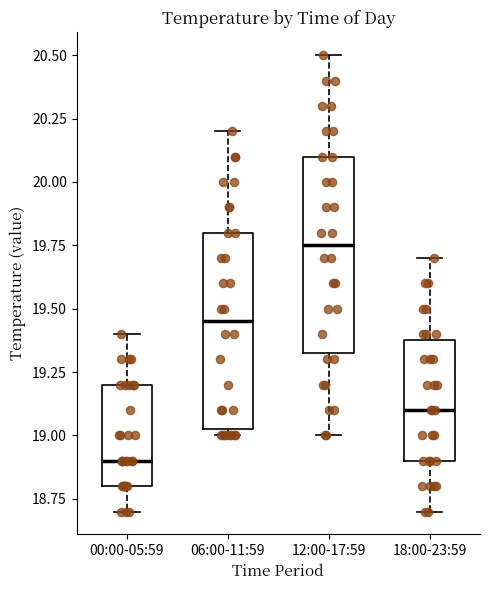

Reading left to right, read every box against the y-axis: the position of its median line, the range the box covers, and the ends of its whiskers. The values are not printed on the chart, so give them approximately, as read against the axis.

00:00-05:59: median 18.90, box 18.80 to 19.20, whiskers 18.70 to 19.40
06:00-11:59: median 19.45, box 19.05 to 19.80, whiskers 19.00 to 20.20
12:00-17:59: median 19.75, box 19.35 to 20.10, whiskers 19.00 to 20.50
18:00-23:59: median 19.10, box 18.90 to 19.40, whiskers 18.70 to 19.70